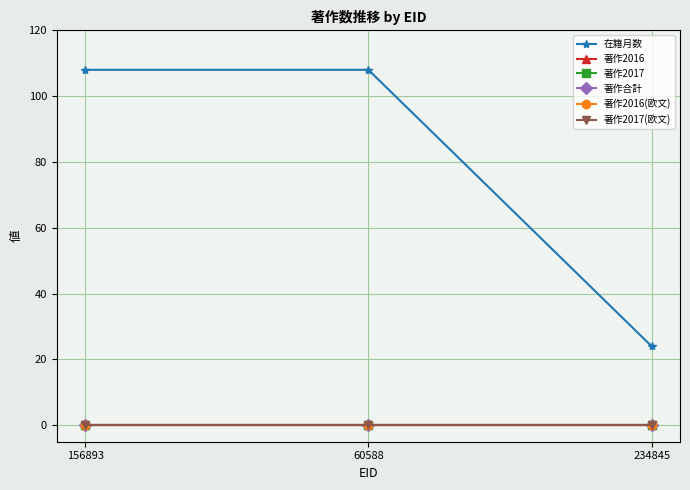

Which series has the largest total across all categories?

在籍月数